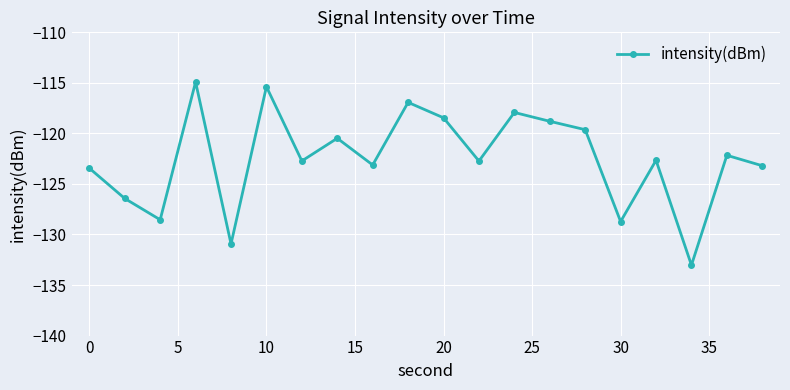

What is the difference between the maximum and minimum values?

18.1